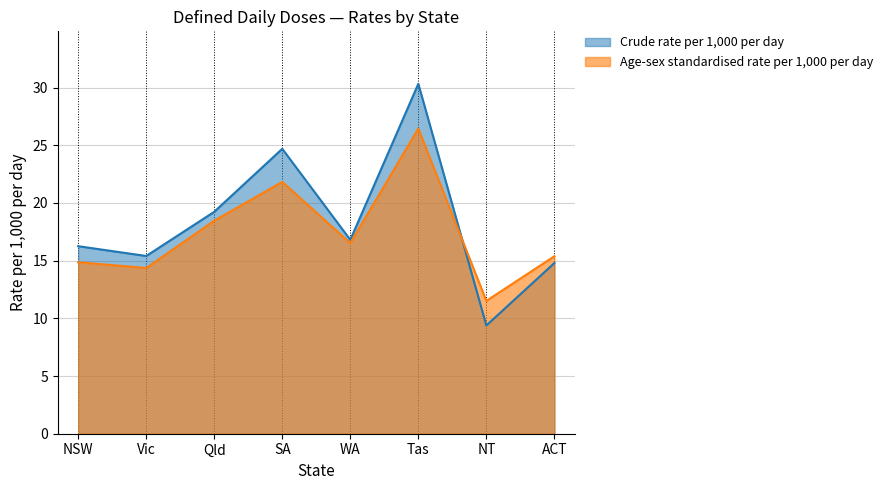

True or false: Crude rate per 1,000 per day and Age-sex standardised rate per 1,000 per day cross at least once.

True